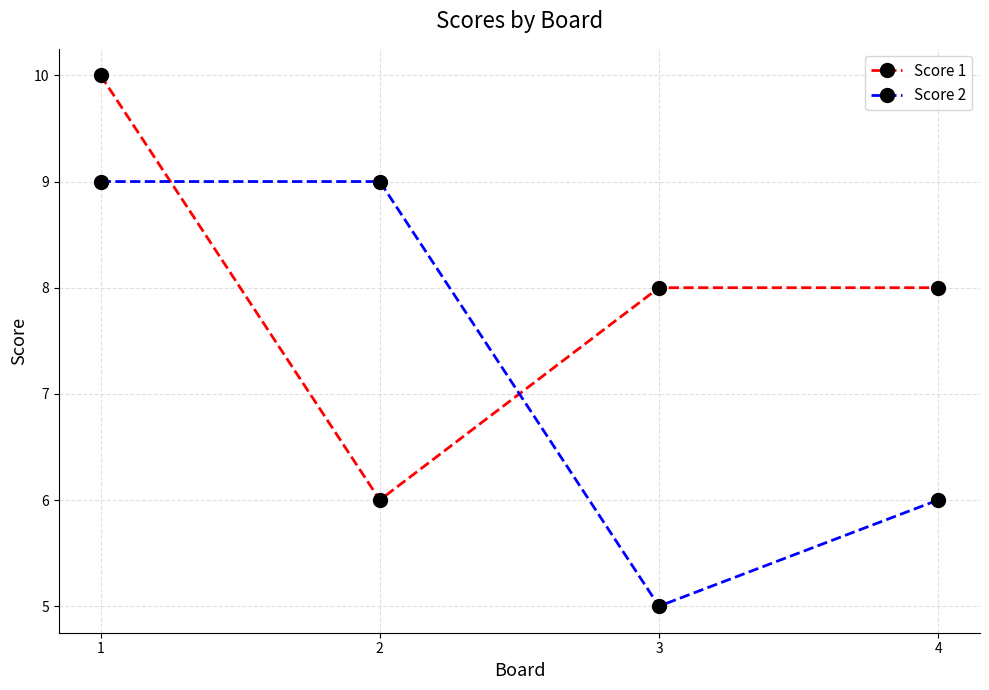

How many lines are shown in the chart?

2